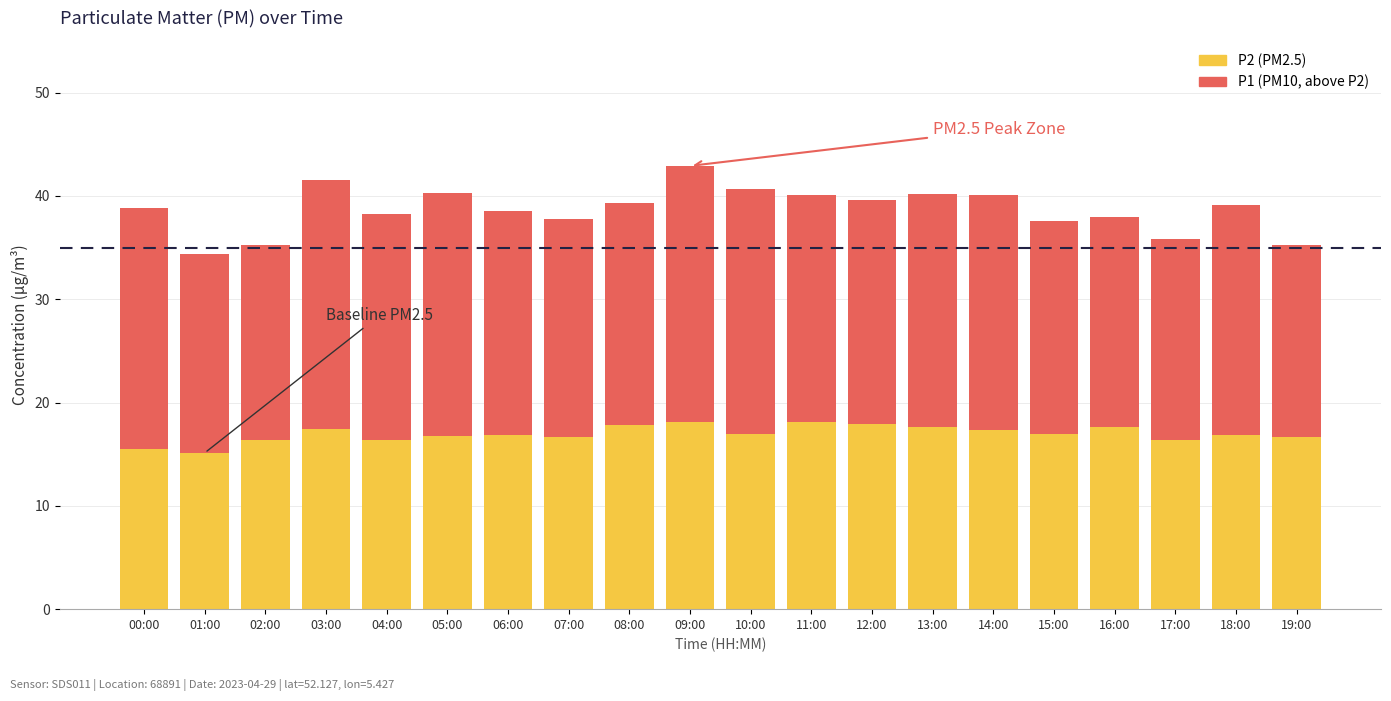

How many series are shown in this chart?

2